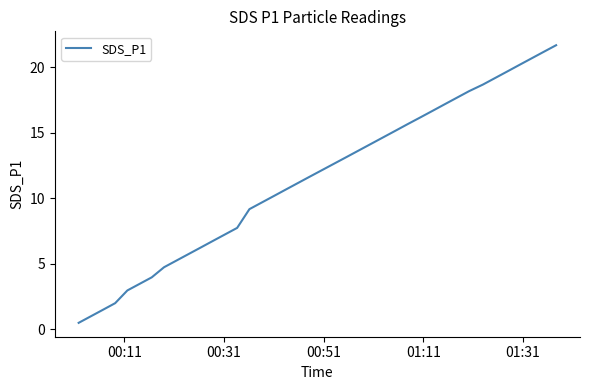

What is the greatest value displayed?

21.7